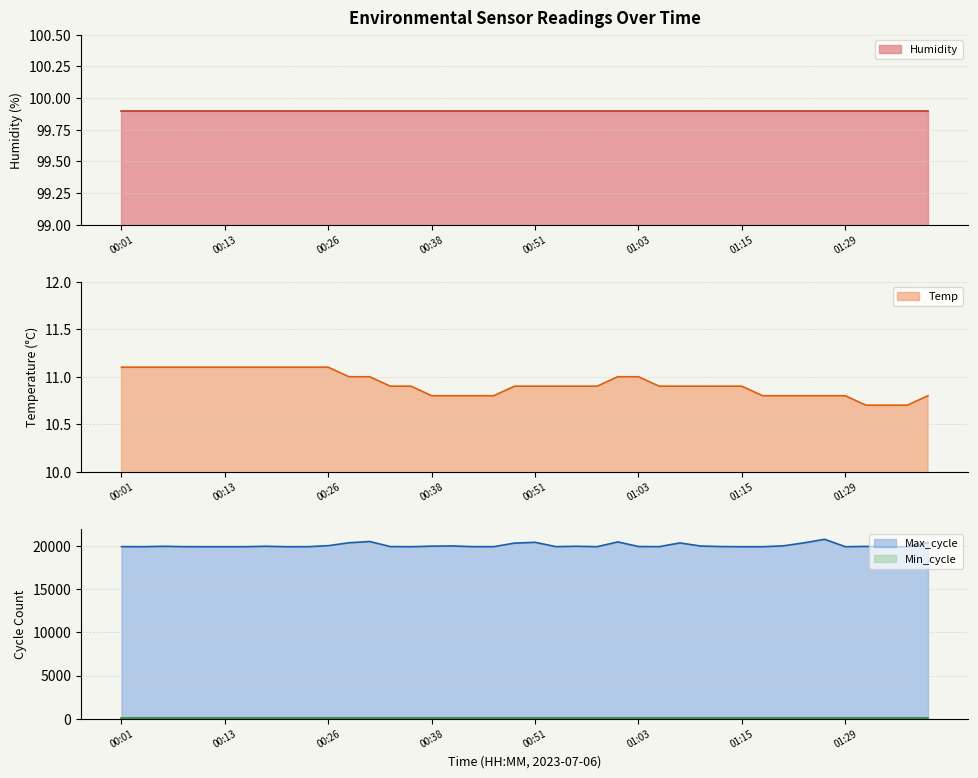

Which series has the widest spread of values?

Max_cycle